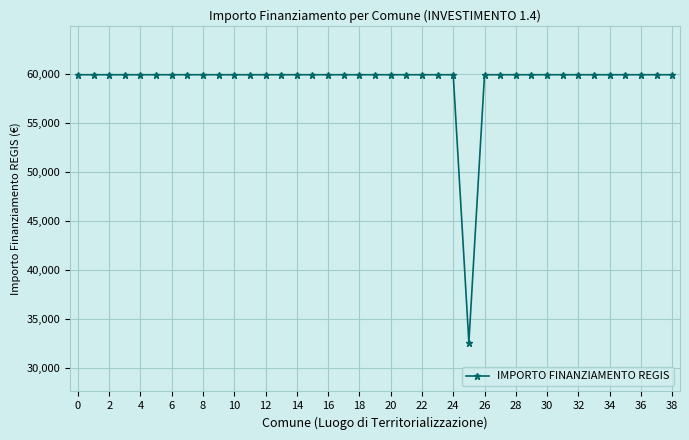

What is the maximum value shown in the chart?

59966